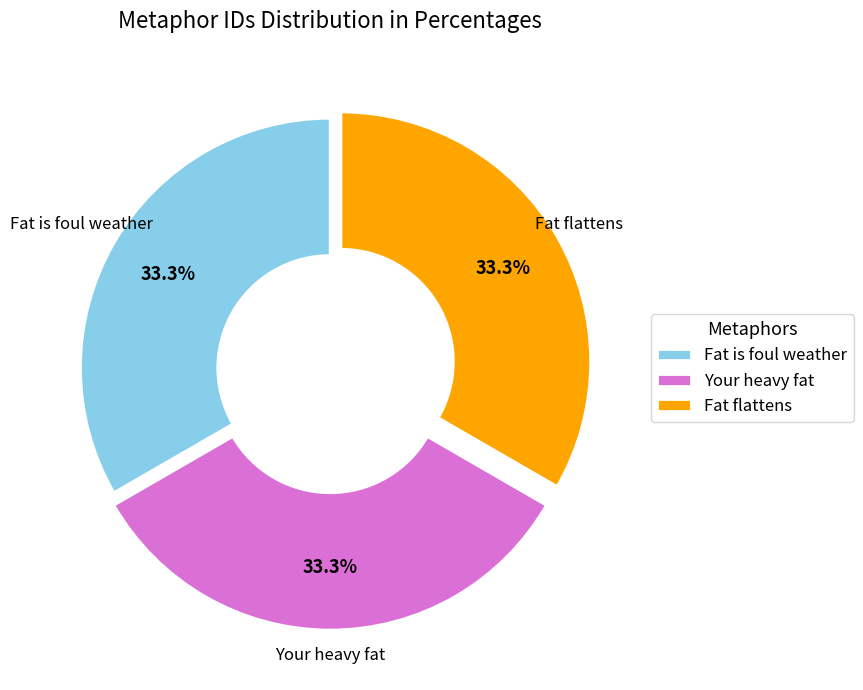

To the nearest percent, what is the average slice percentage?

33%